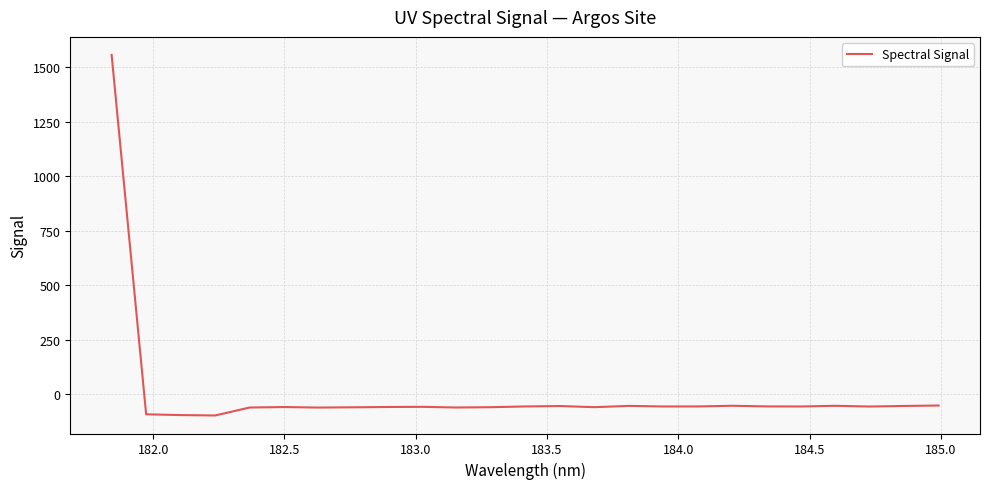

What is the difference between the maximum and minimum values?

1652.0